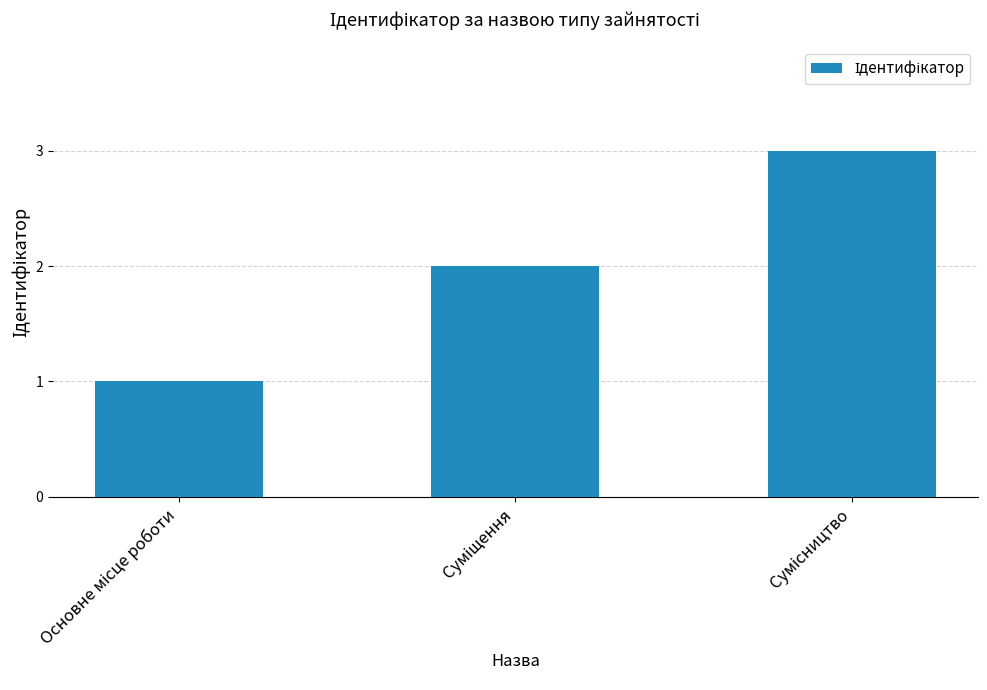

What is the smallest value displayed?

1